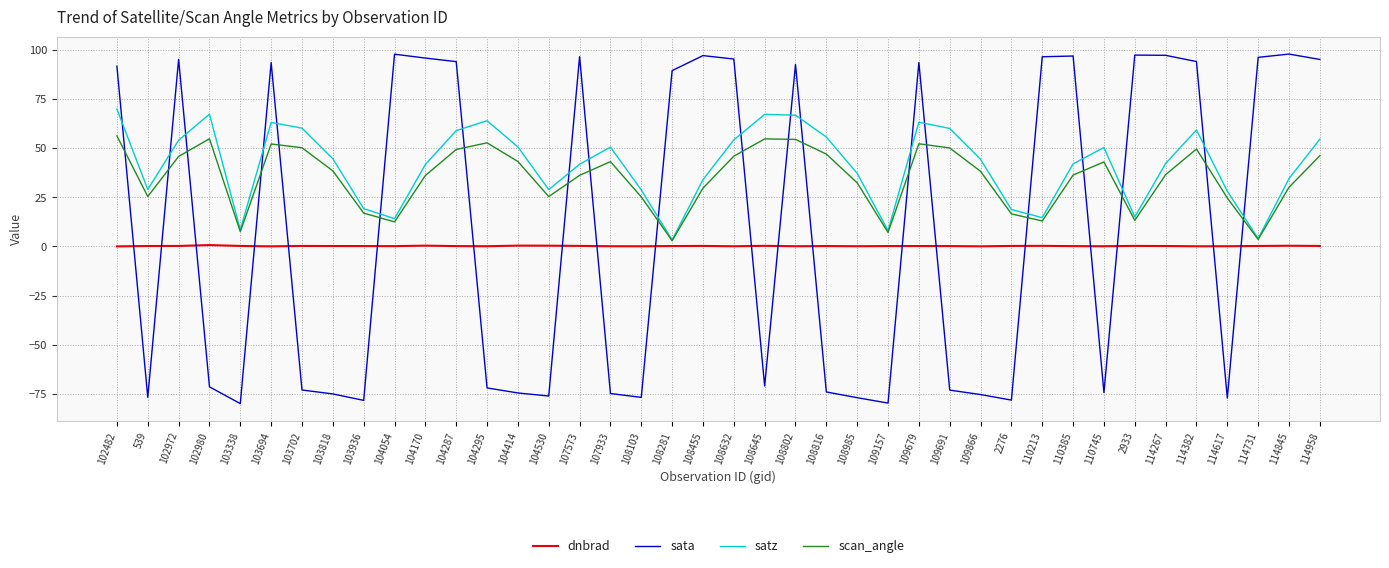

What is the total value across all series at 103338?

-63.6